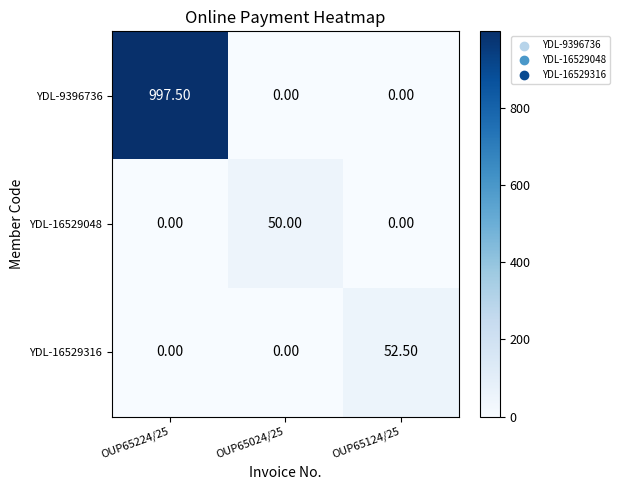

How many values in the YDL-9396736 series exceed 0?

1